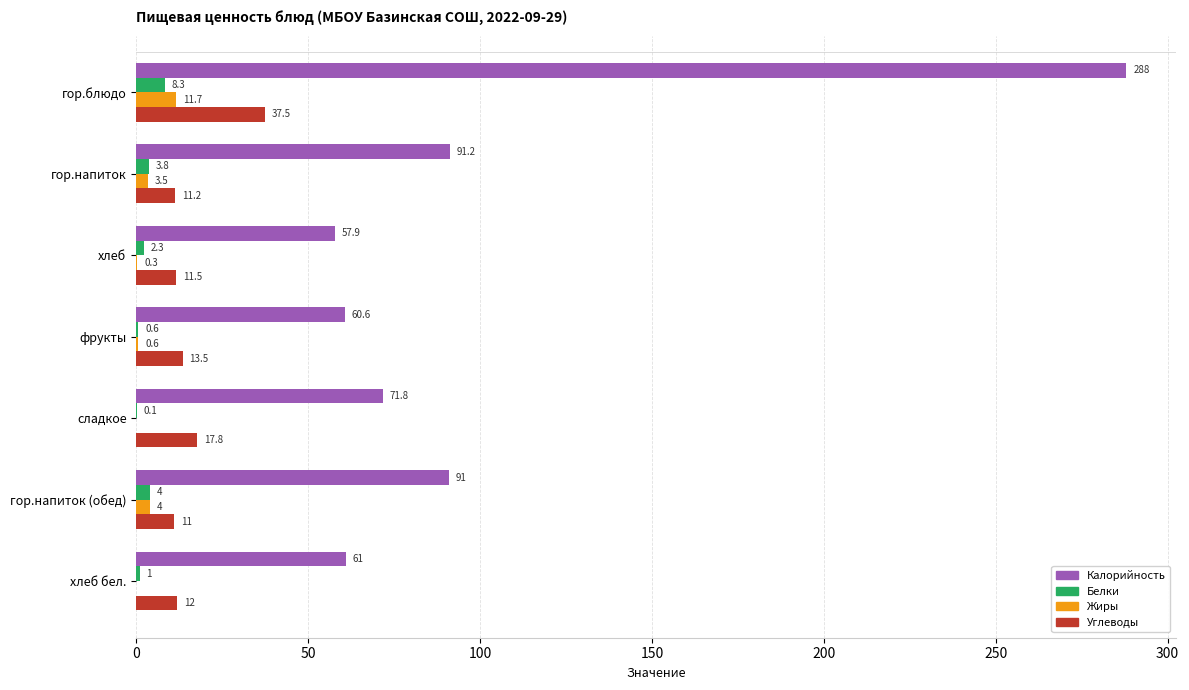

The value of Углеводы at хлеб is 11.5. True or false?

True